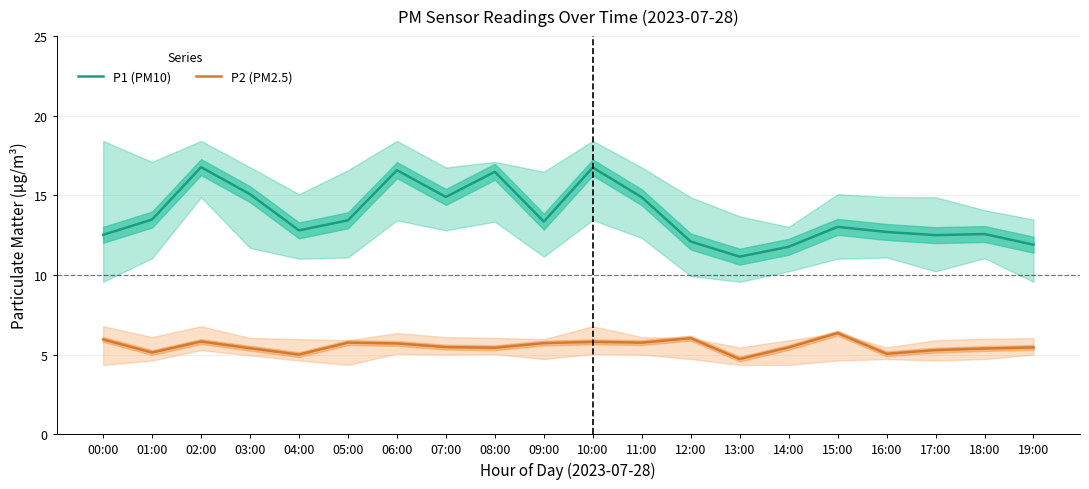

True or false: P1 (PM10) has a value of 16.3 at 14:00.

False